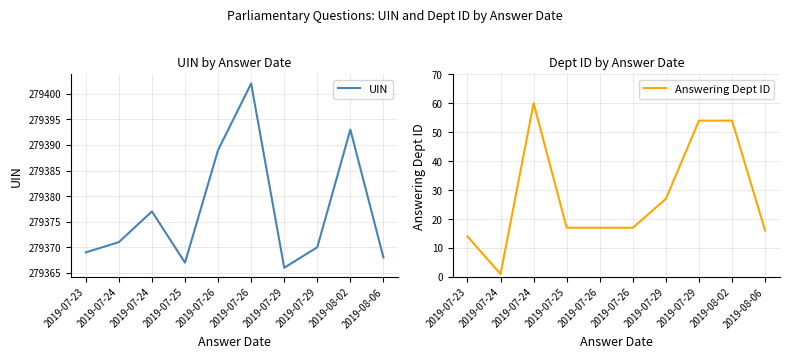

Which series has the largest range (max minus min)?

Answering Dept ID